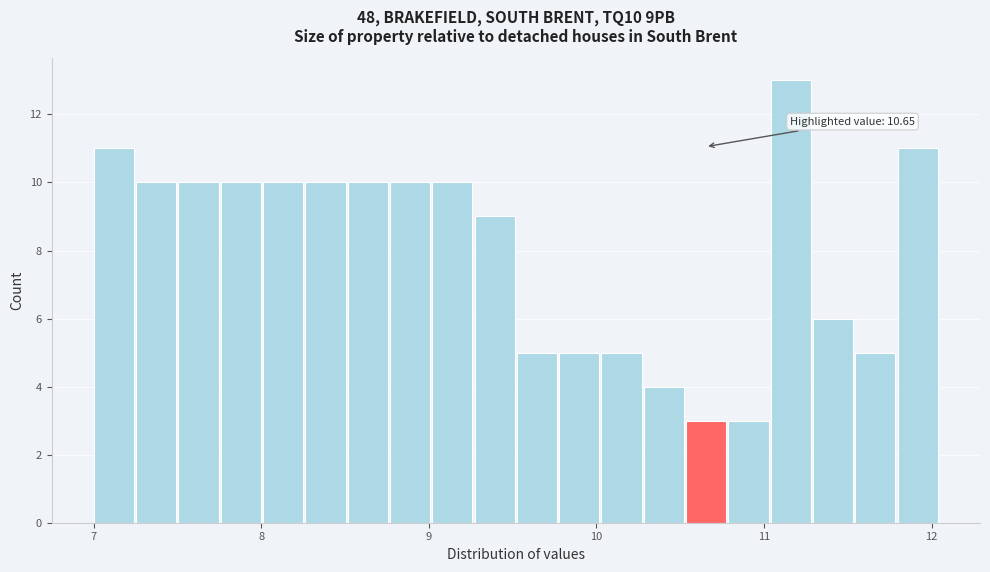

Read against the x-axis, roughly where is the centre of the tallest bar?

11.2